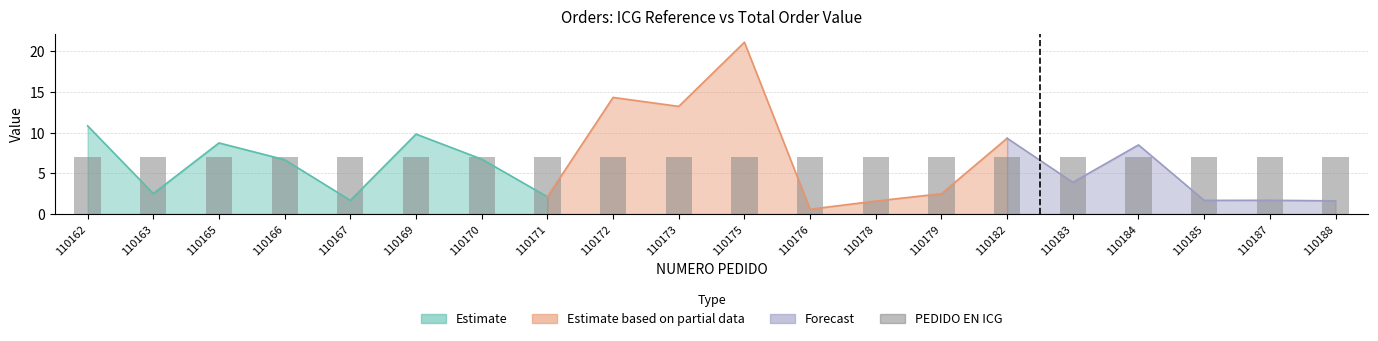

How many values are between 6 and 7?

20